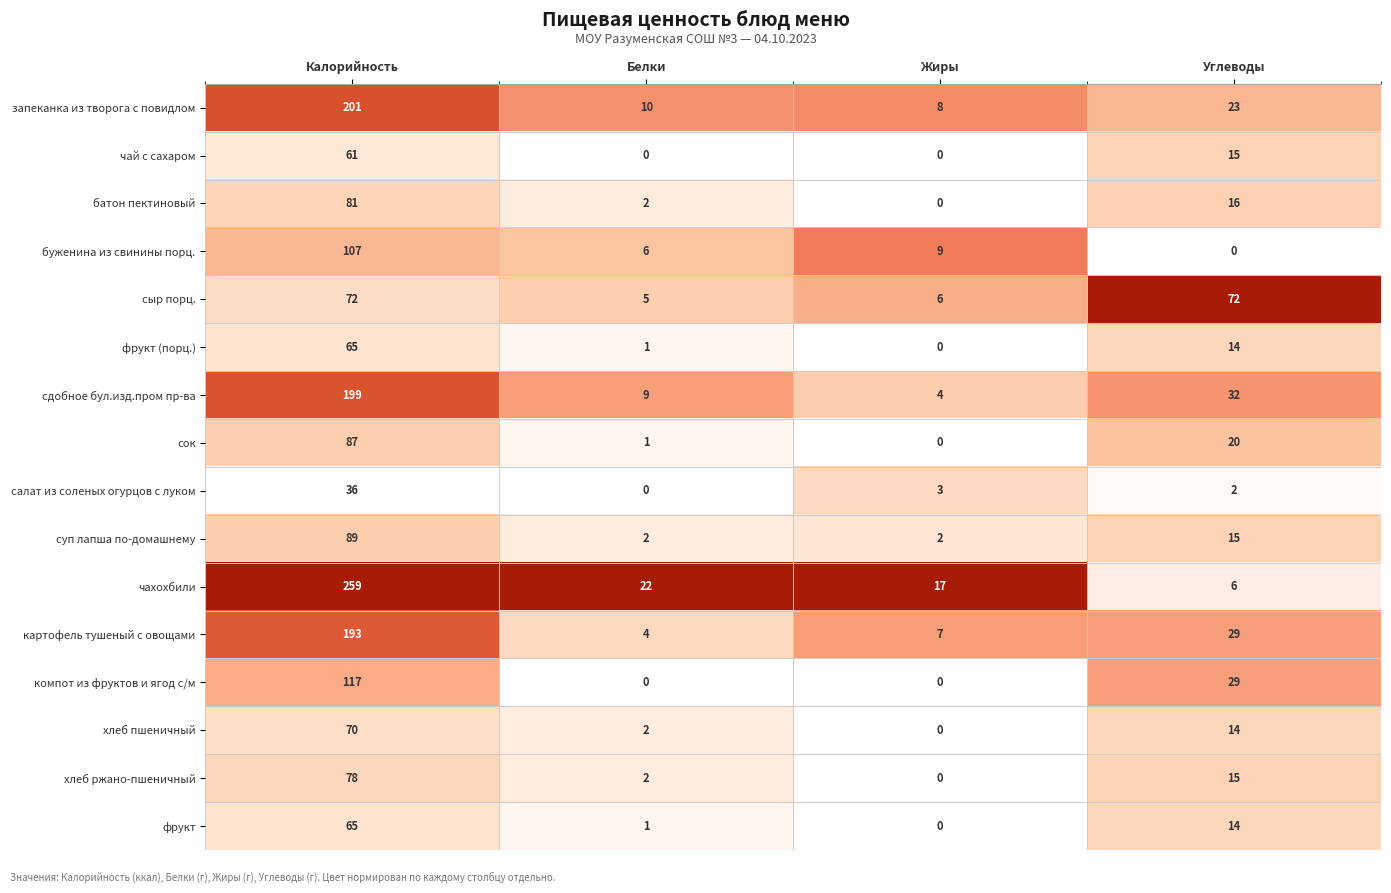

Where is сыр порц. nearest to the value 38?

Жиры